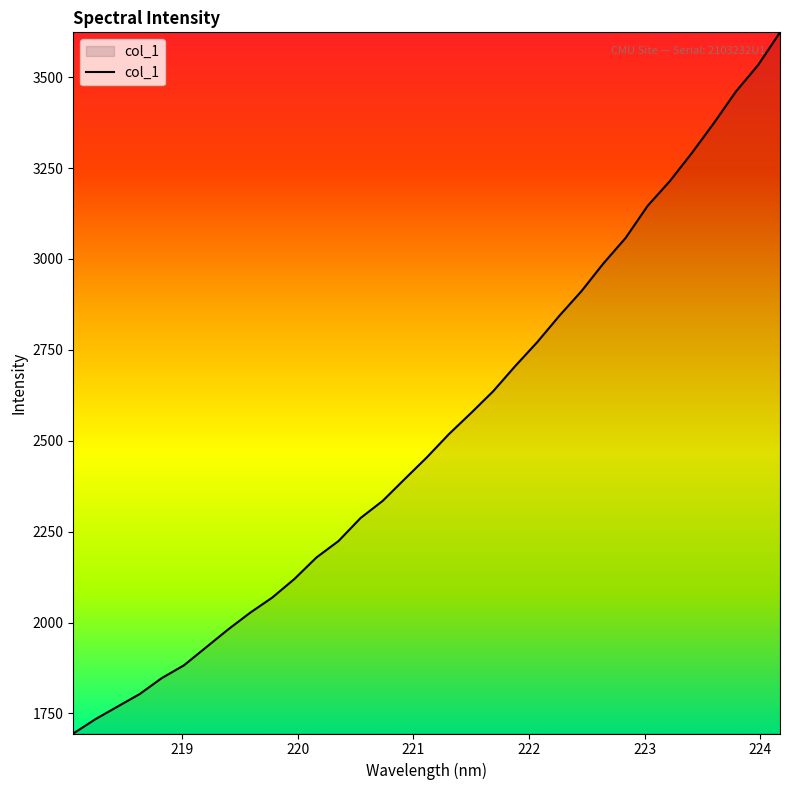

What is the maximum value shown in the chart?

3623.4